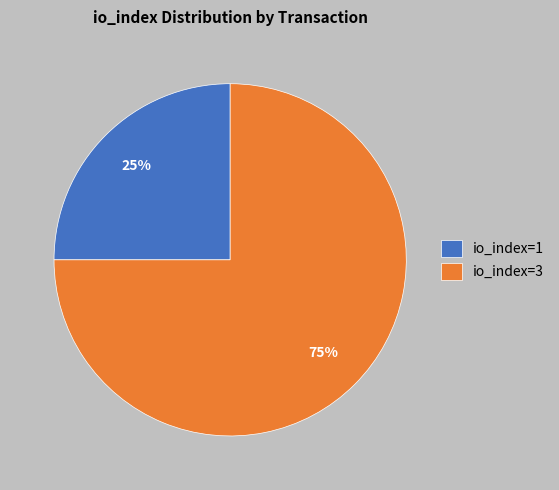

Count the number of slices in the pie.

2